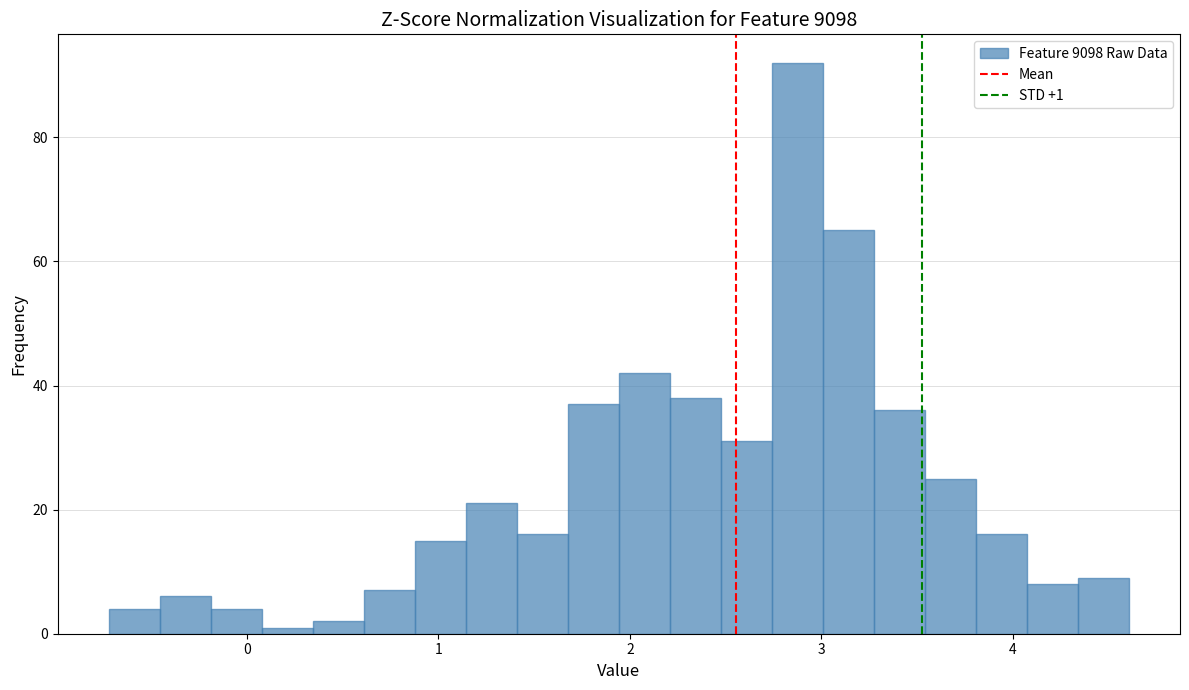

Around what value on the x-axis is the tallest bar? Give the approximate position of its centre, as read against the axis.

2.9